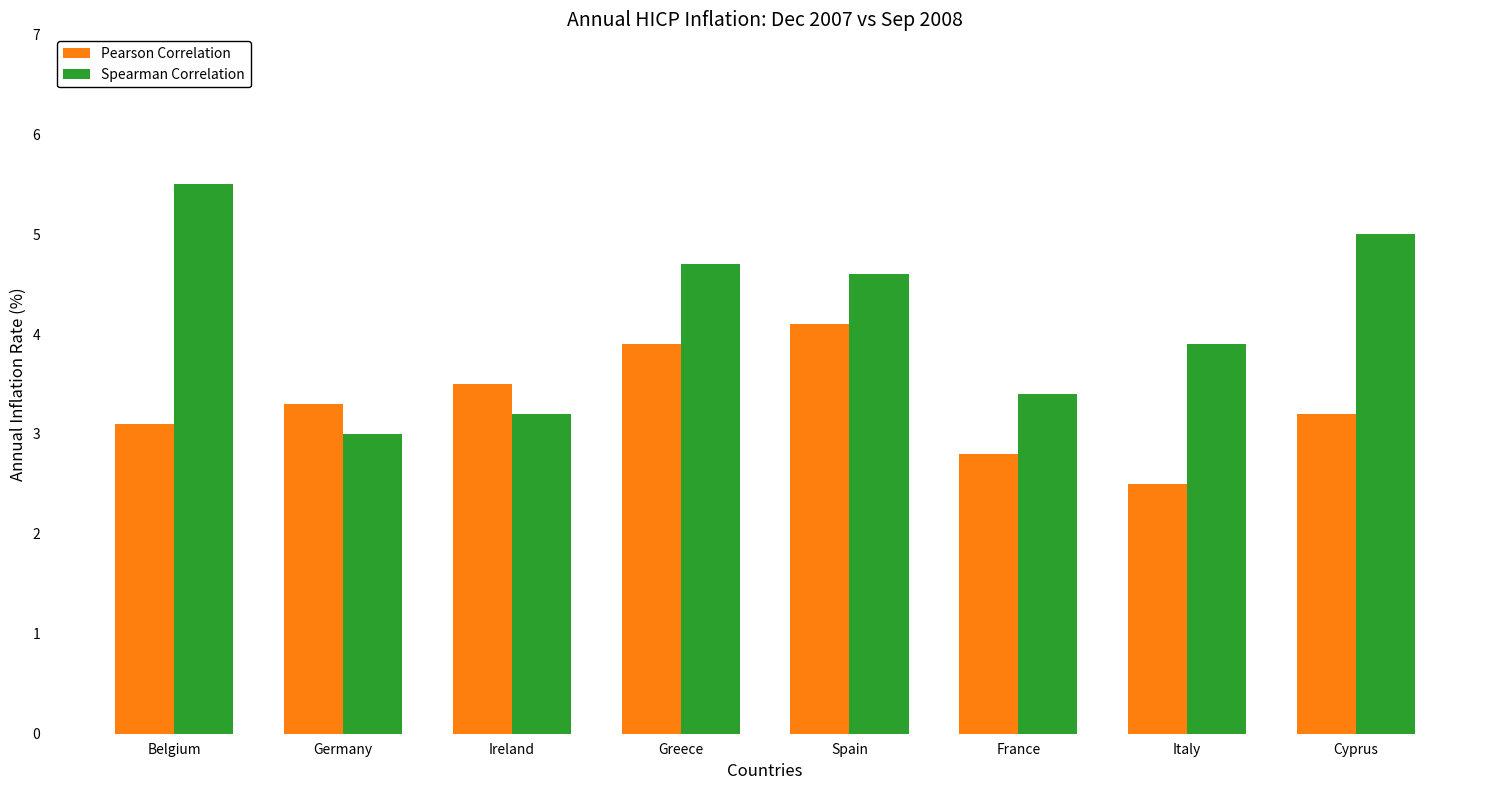

Reading right to left, list all the values displayed in this chart.

Pearson Correlation: Cyprus=3.2	Italy=2.5	France=2.8	Spain=4.1	Greece=3.9	Ireland=3.5	Germany=3.3	Belgium=3.1
Spearman Correlation: Cyprus=5.0	Italy=3.9	France=3.4	Spain=4.6	Greece=4.7	Ireland=3.2	Germany=3.0	Belgium=5.5